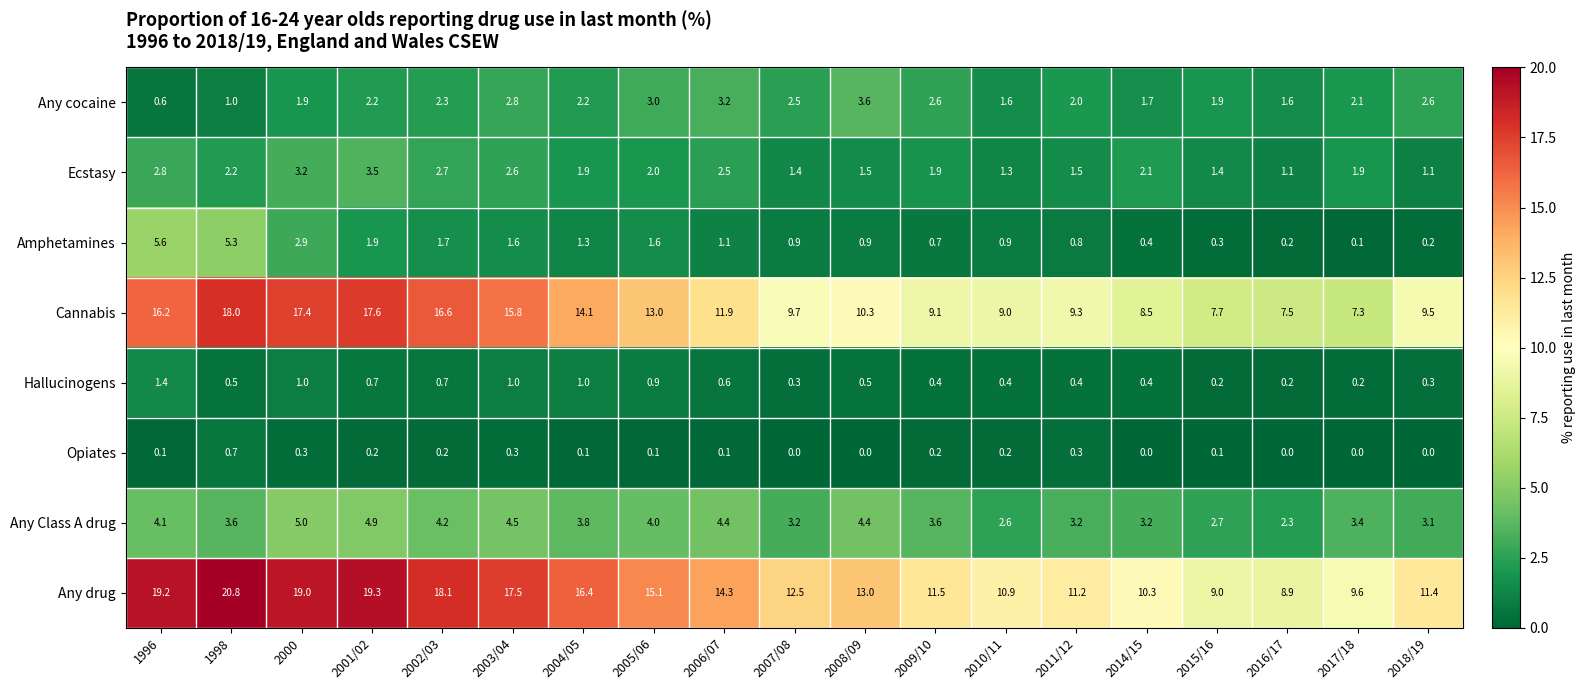

What is the total value across all series at 2010/11?

26.9